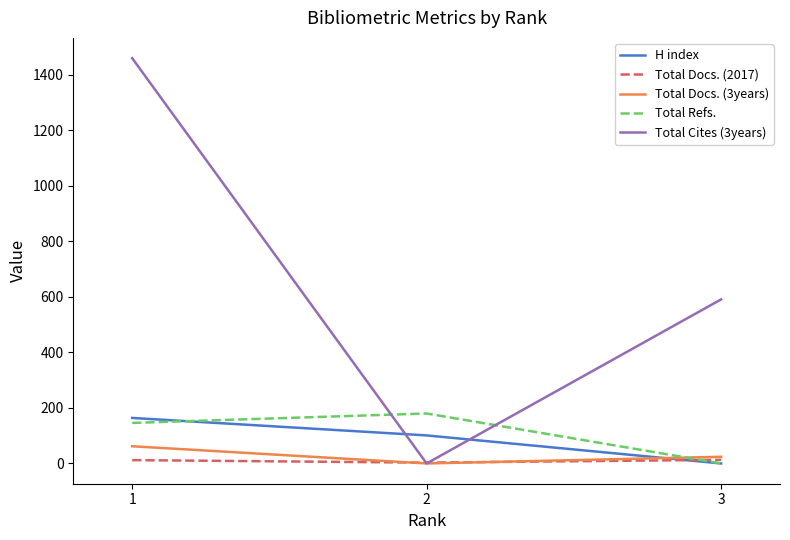

Which series has the largest range (max minus min)?

Total Cites (3years)